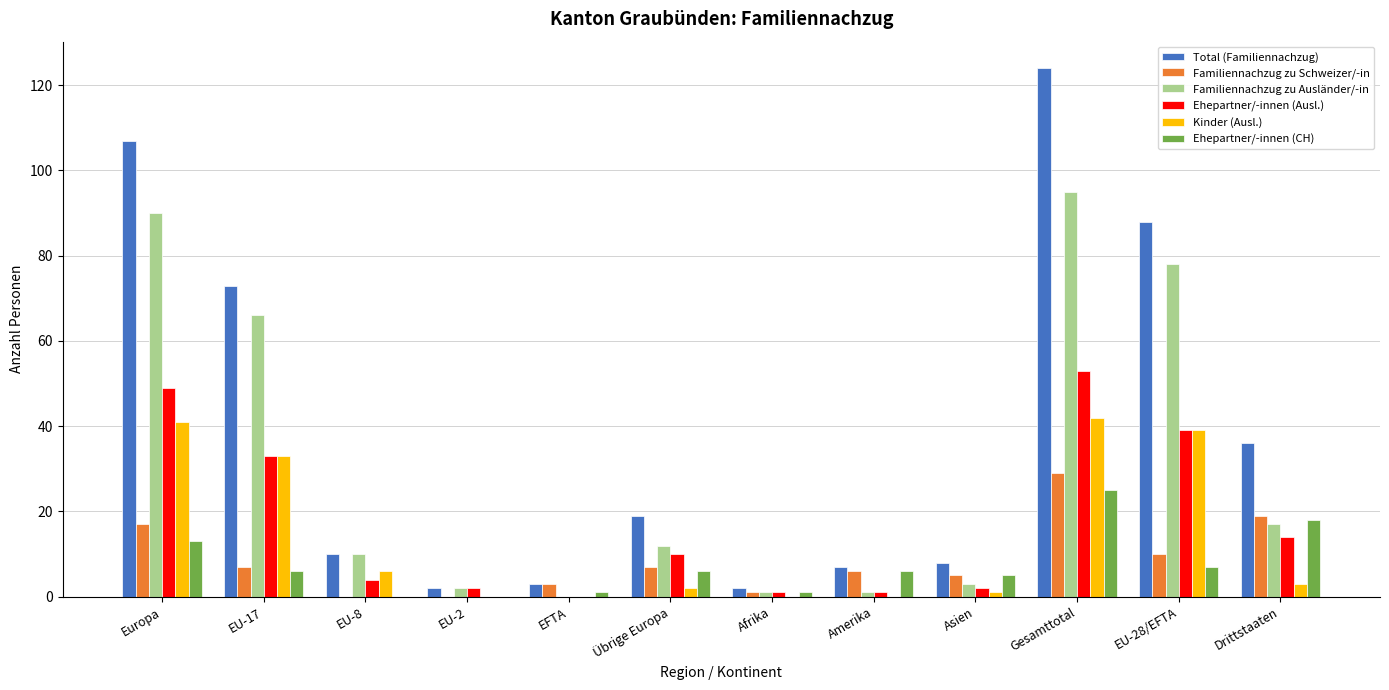

True or false: Kinder (Ausl.) has a value of -21 at EFTA.

False